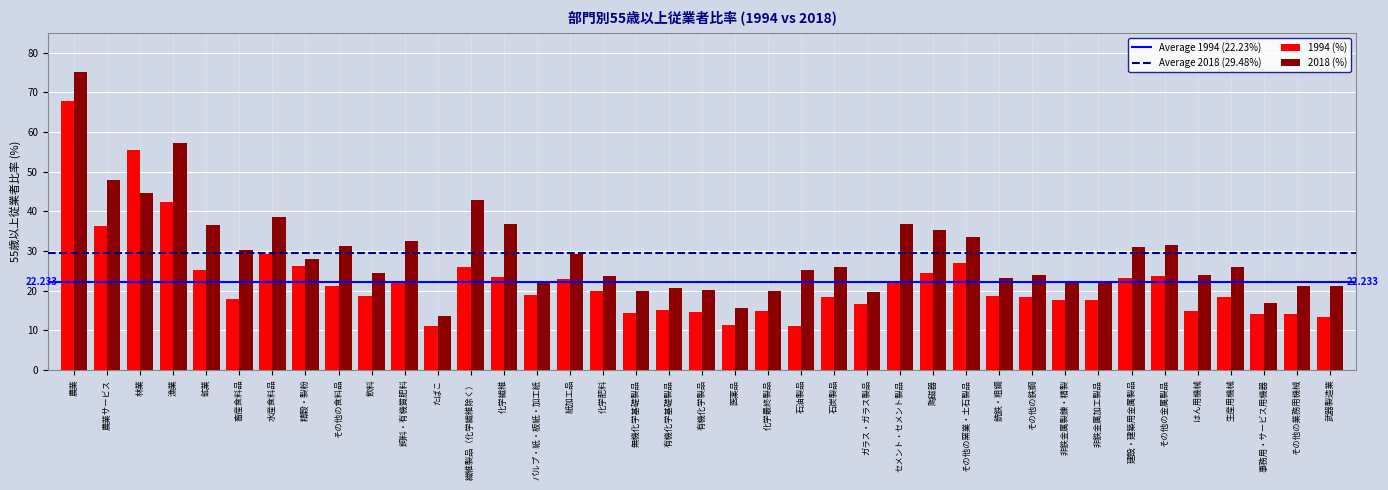

Is the value of 2018 (%) at 畜産食料品 greater than the value of 1994 (%) at その他の食料品?

Yes